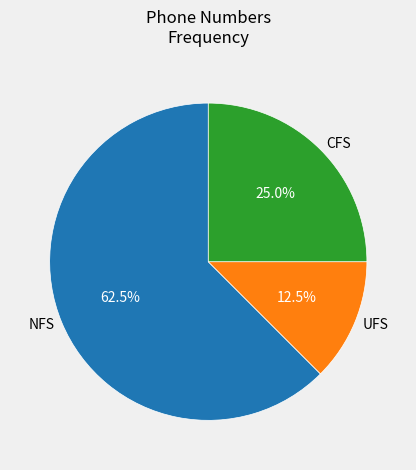

Which category has the smallest portion of the pie?

UFS